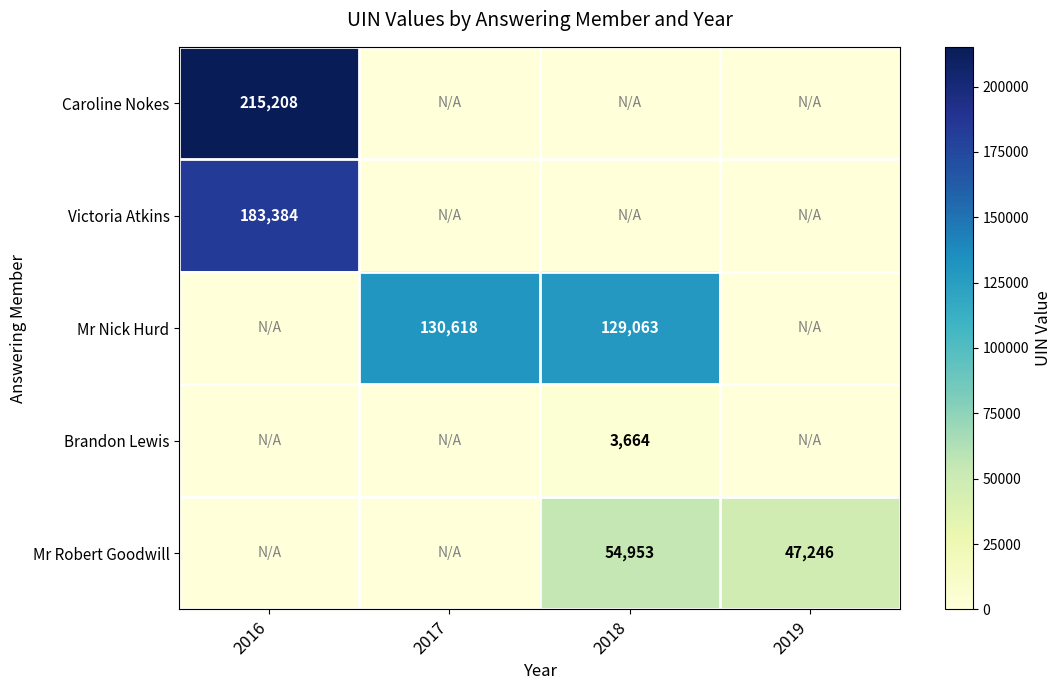

The value of Mr Robert Goodwill at 2018 is 54953. True or false?

True